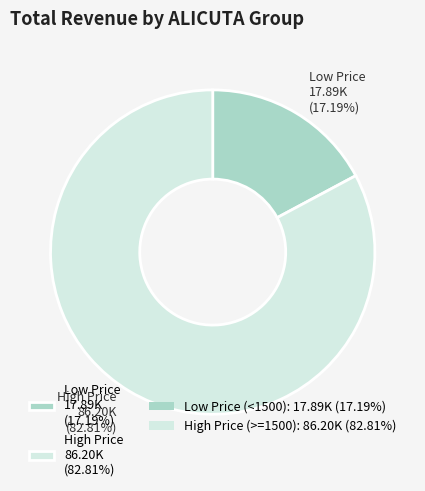

Do Low Price 17.89K (17.19%) and High Price 86.20K (82.81%) together represent more than half of the pie?

Yes